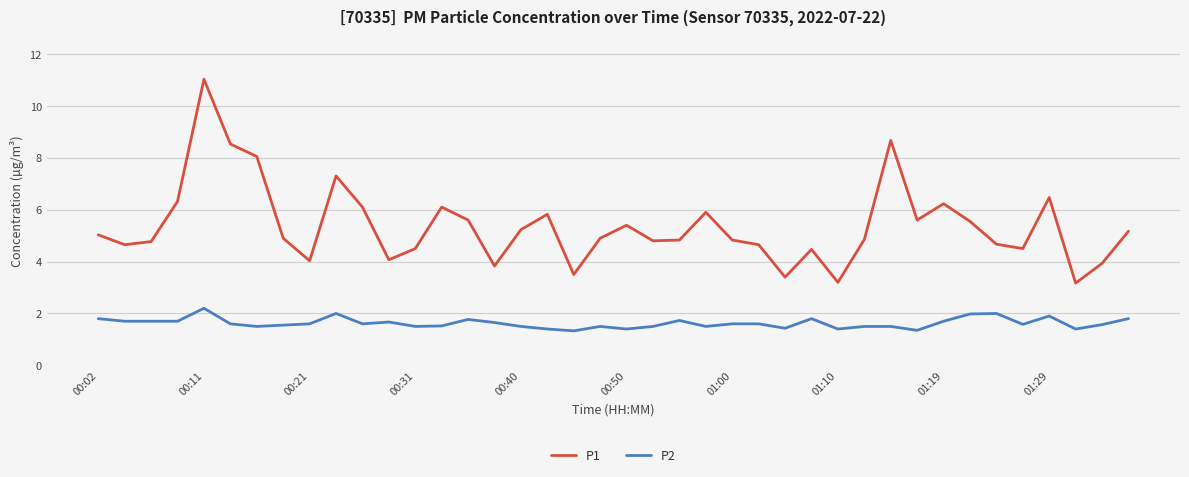

Which series has the largest total across all categories?

P1